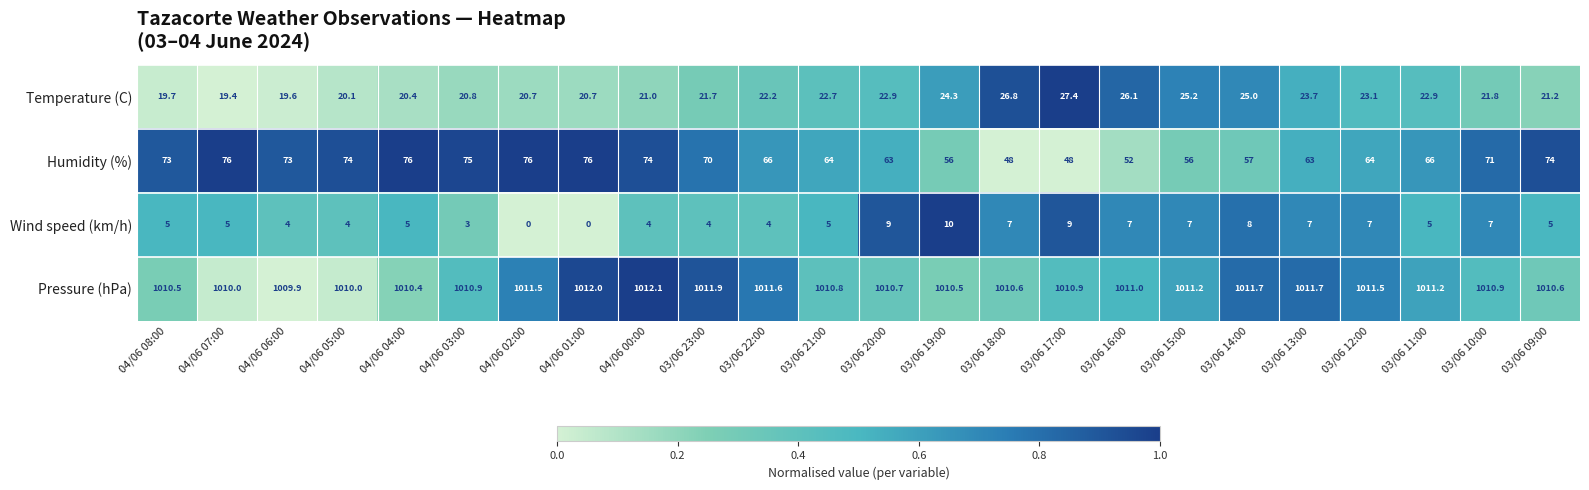

What is the difference between the Temperature (C) values at 03/06 09:00 and 04/06 05:00?

1.1